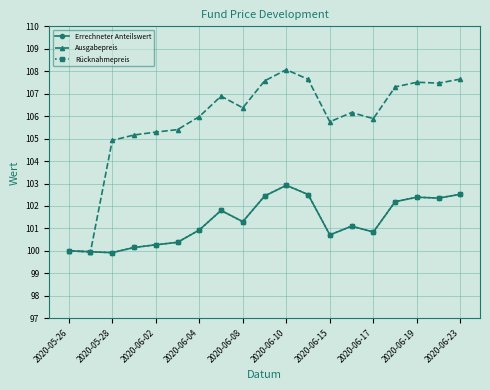

Reading left to right, transcribe all the data shown in this chart.

Errechneter Anteilswert: 100.0	100.0	99.9	100.2	100.3	100.4	100.9	101.8	101.3	102.4	102.9	102.5	100.7	101.1	100.8	102.2	102.4	102.3	102.5
Ausgabepreis: 100.0	100.0	104.9	105.2	105.3	105.4	106.0	106.9	106.4	107.6	108.1	107.6	105.8	106.2	105.9	107.3	107.5	107.5	107.7
Rücknahmepreis: 100.0	100.0	99.9	100.2	100.3	100.4	100.9	101.8	101.3	102.4	102.9	102.5	100.7	101.1	100.8	102.2	102.4	102.3	102.5